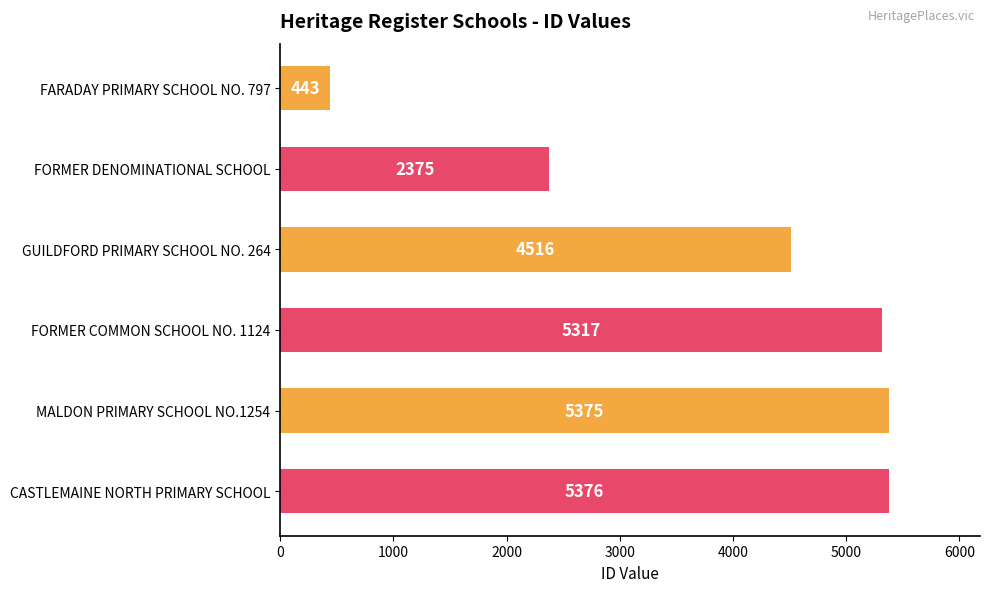

True or false: the data shows 2882 at FORMER COMMON SCHOOL NO. 1124.

False